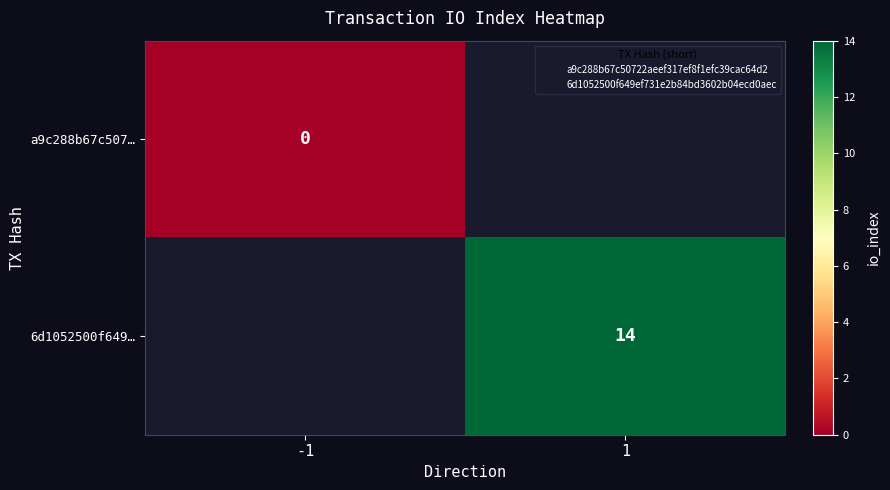

How many data points does each series have?

2